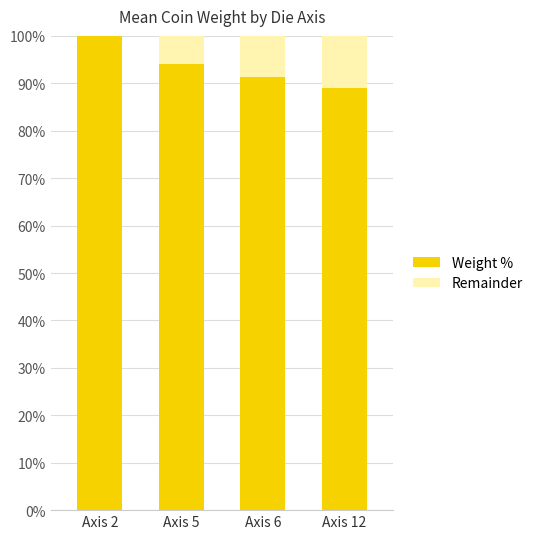

What is the total value across all series at Axis 12?

100.0